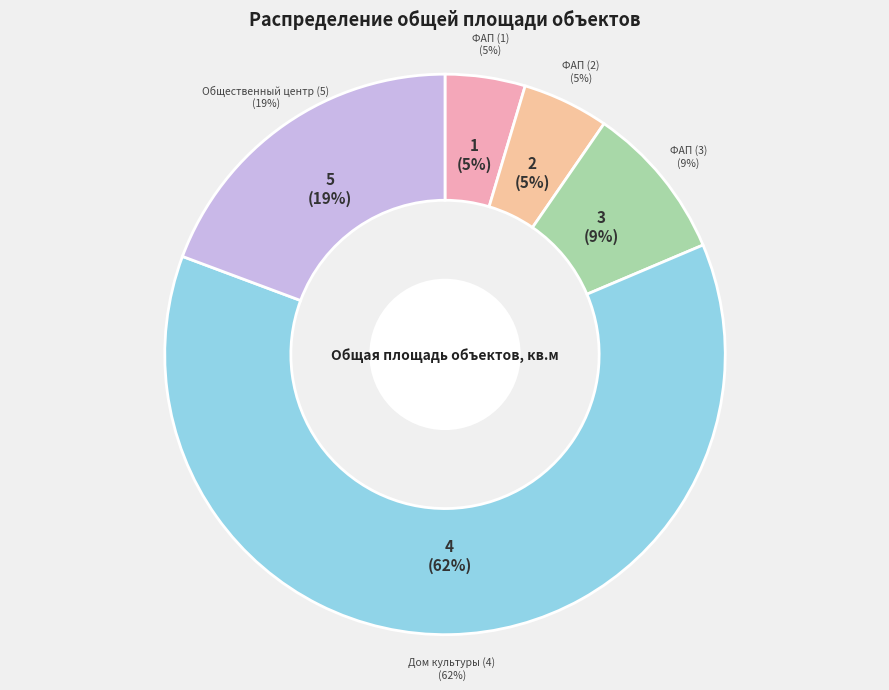

Between Общественный центр (5) and Дом культуры (4), which is larger?

Дом культуры (4)